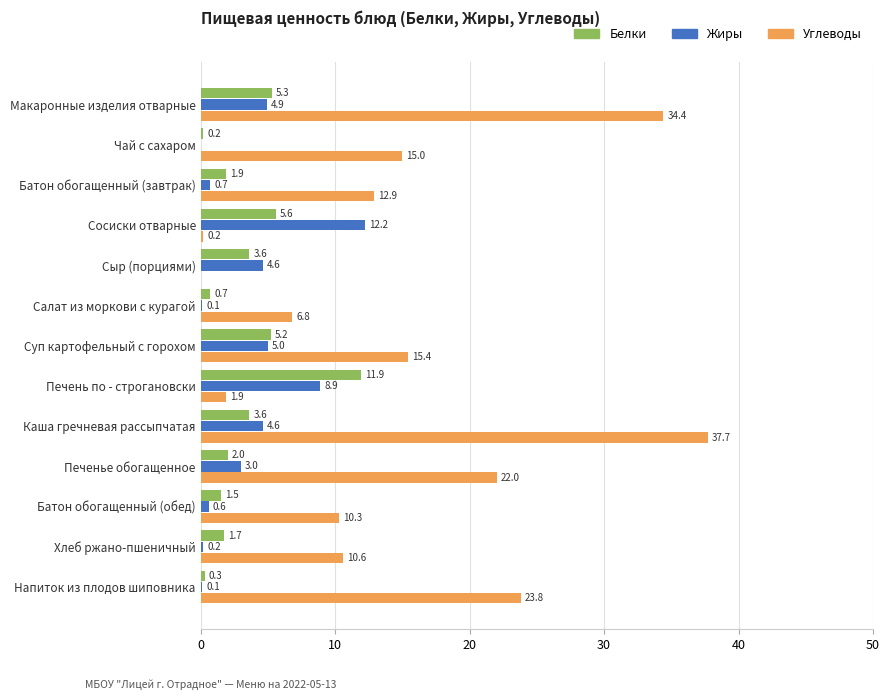

At which category does the chart reach its peak across all series?

Каша гречневая рассыпчатая